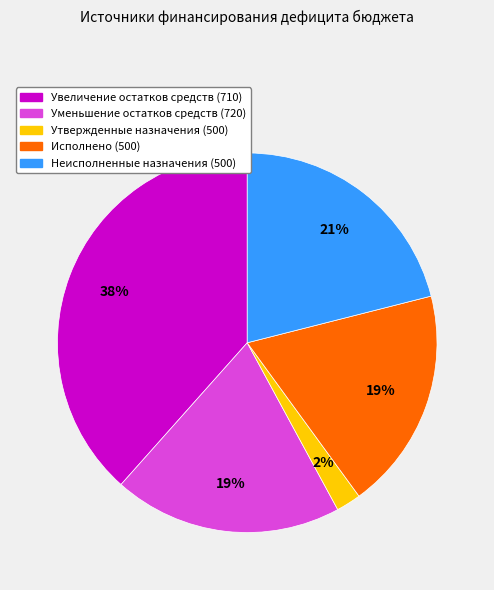

Is it true that Утвержденные назначения (500) is 2% of the pie?

True